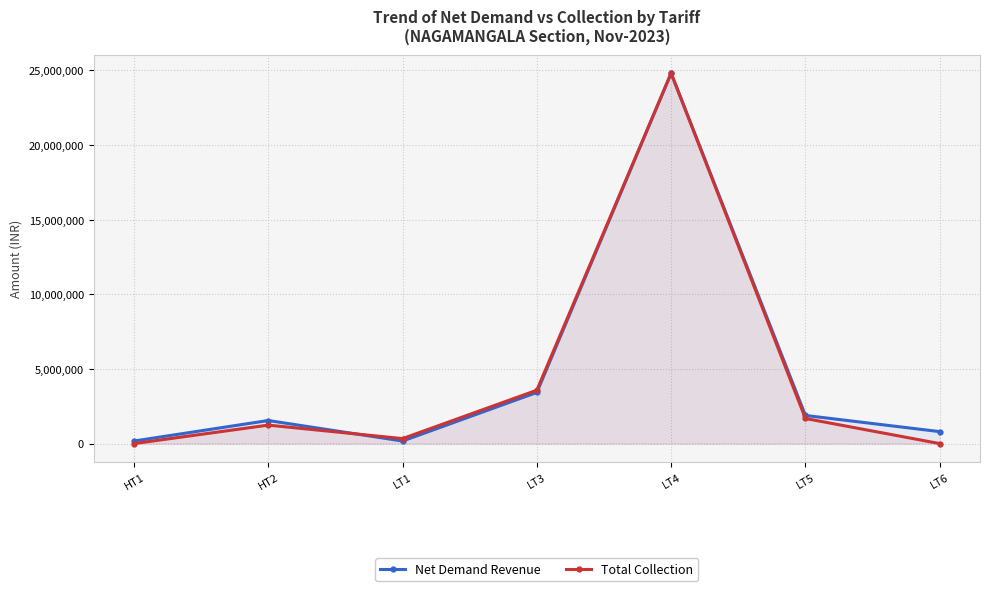

What is the difference between the highest and lowest values at LT1?

162285.0